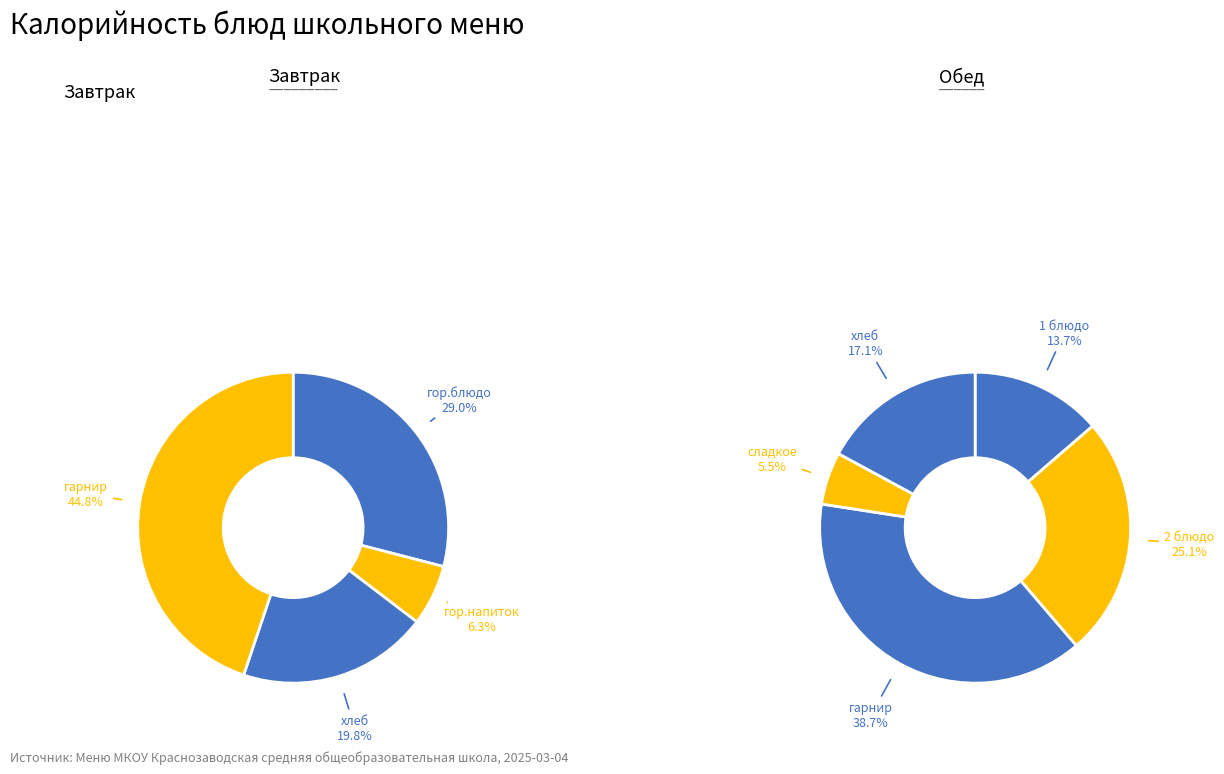

Count the number of slices in the pie.

9